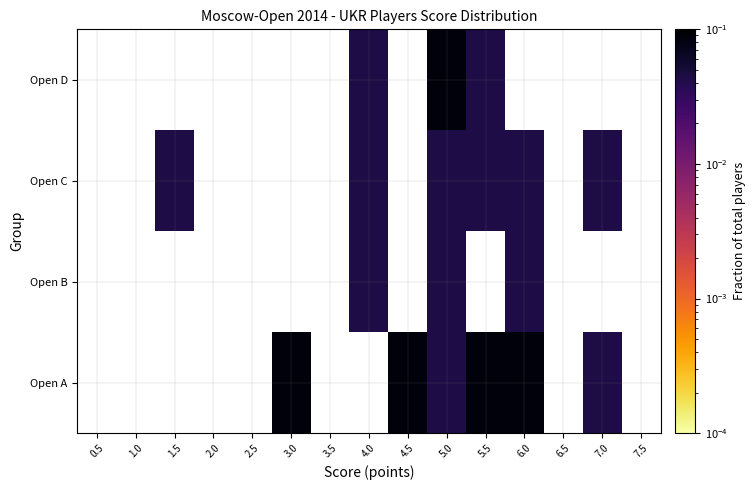

Is the value of Open B at 2.0 greater than the value of Open A at 0.5?

No